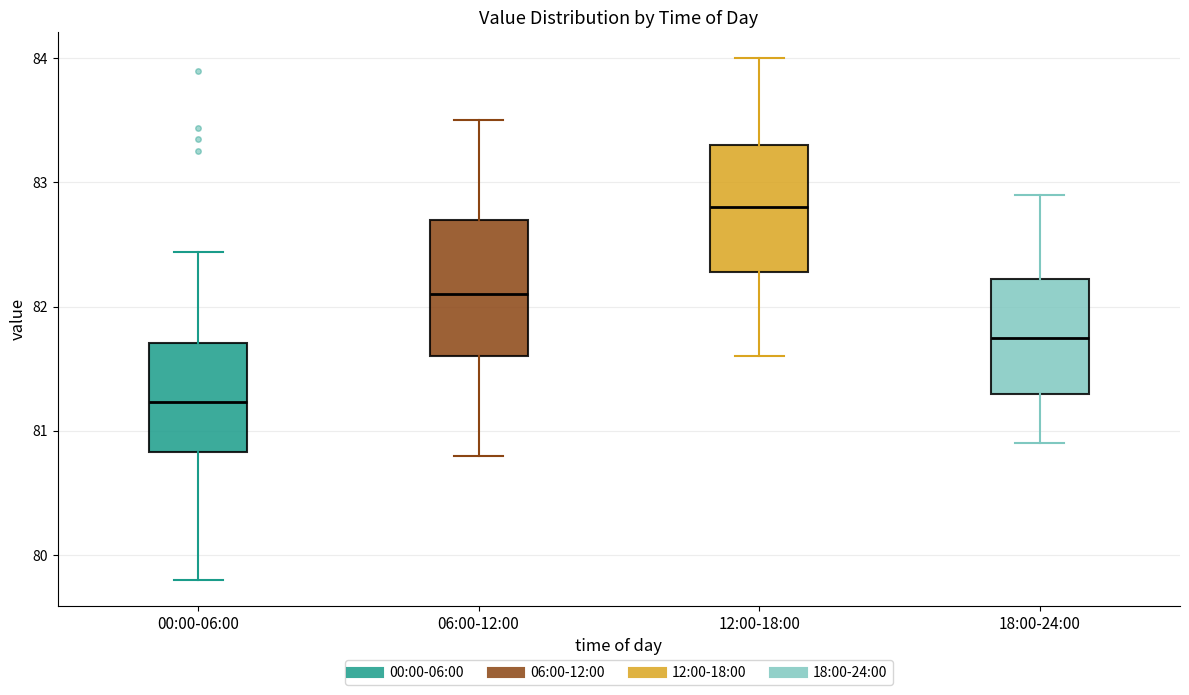

Where does the median line of the box for 12:00-18:00 sit on the y-axis? The values are not printed on the chart, so give them approximately, as read against the axis.

82.8